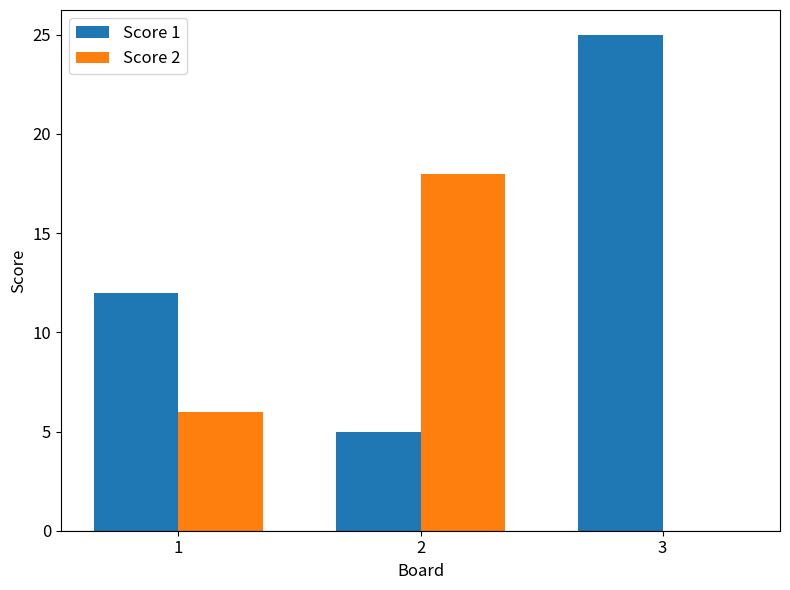

Which series has the largest range (max minus min)?

Score 1